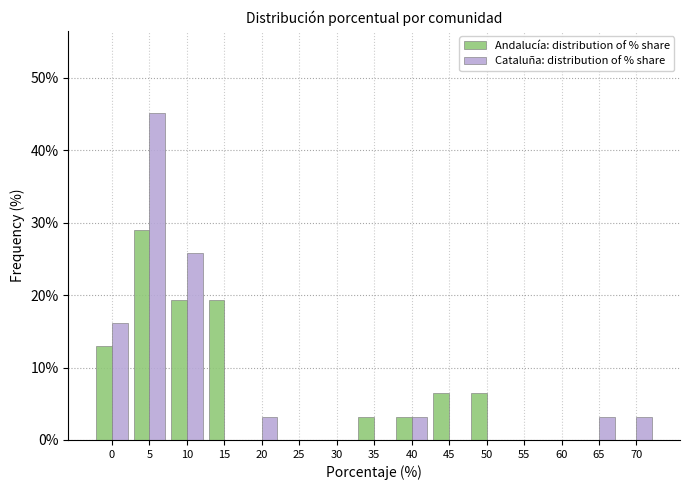

Reading left to right, list all the values displayed in this chart.

Andalucía: distribution of % share: 0=12.9	5=29.0	10=19.4	15=19.4	20=0.0	25=0.0	30=0.0	35=3.2	40=3.2	45=6.5	50=6.5	55=0.0	60=0.0	65=0.0	70=0.0
Cataluña: distribution of % share: 0=16.1	5=45.2	10=25.8	15=0.0	20=3.2	25=0.0	30=0.0	35=0.0	40=3.2	45=0.0	50=0.0	55=0.0	60=0.0	65=3.2	70=3.2